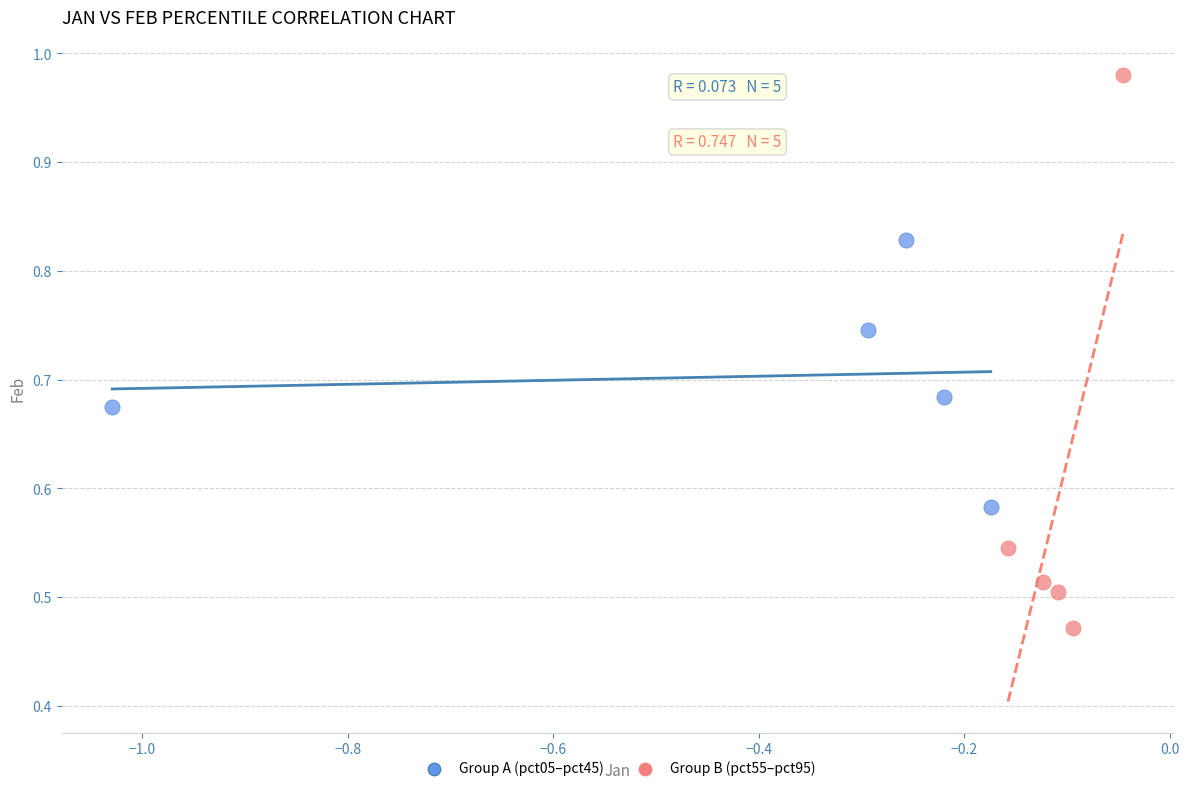

Which series has the largest Y range (max minus min)?

Group B (pct55–pct95)